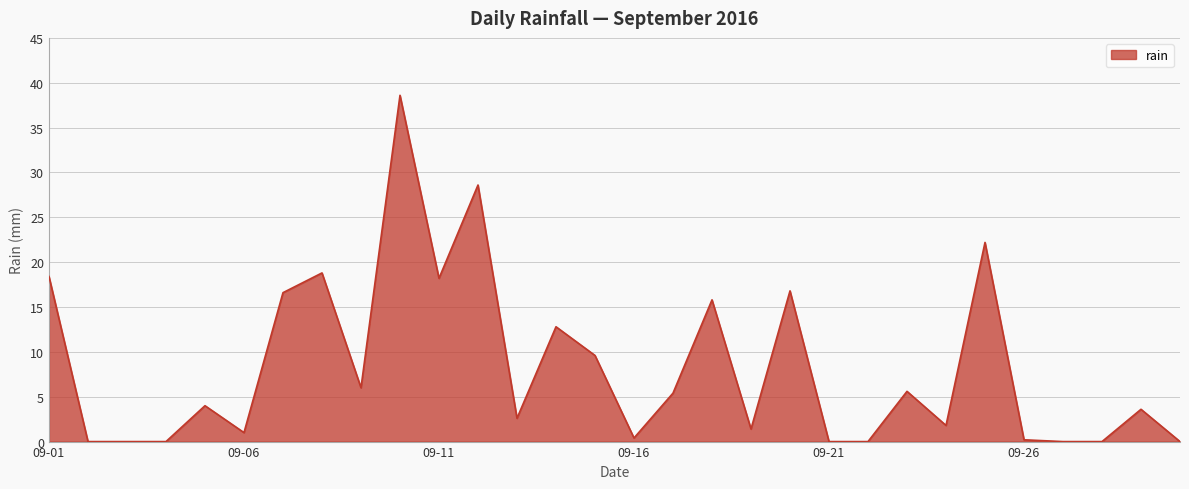

What is the difference between the maximum and minimum values?

38.6